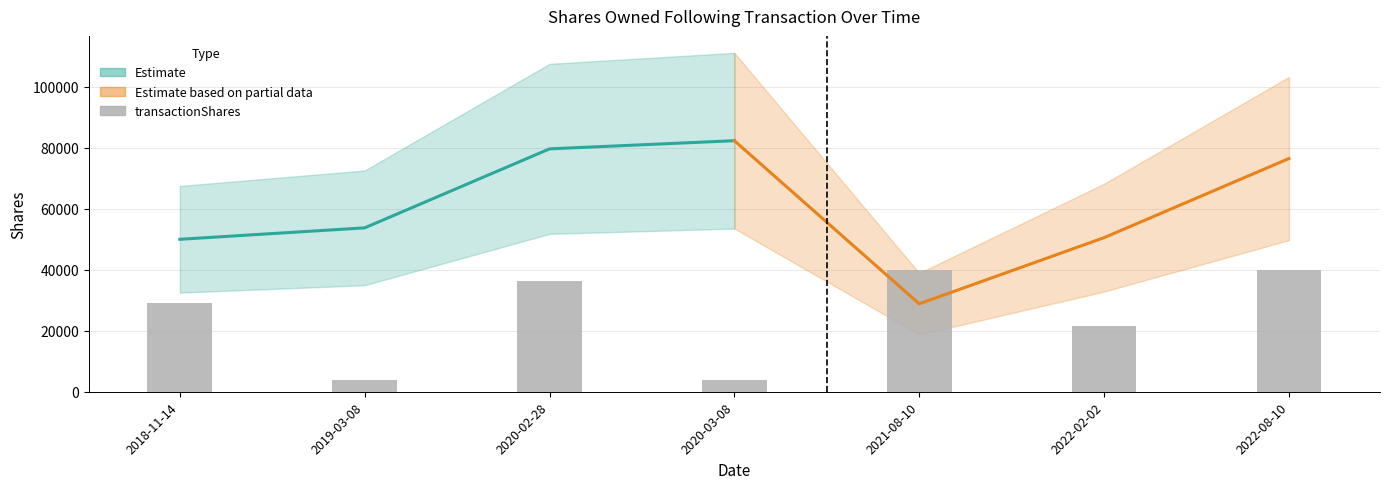

What is the difference between the values at 2020-02-28 and 2022-02-02?

14585